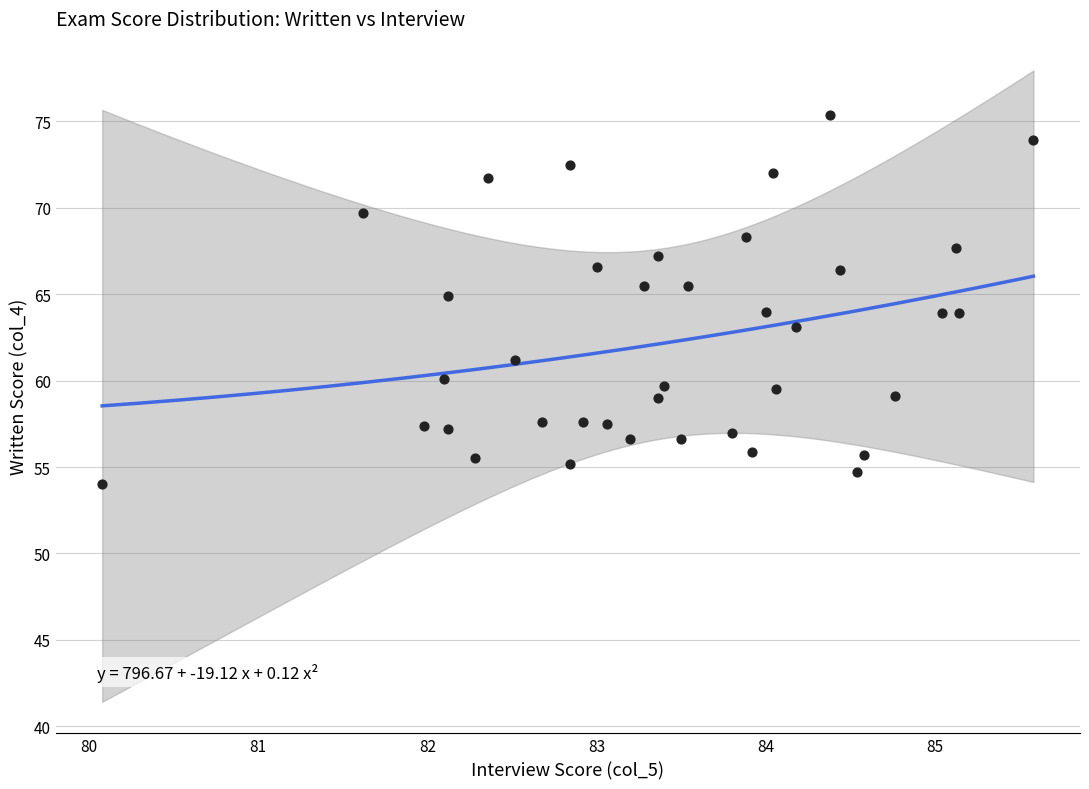

What is the range of X values (max minus min)?

5.5